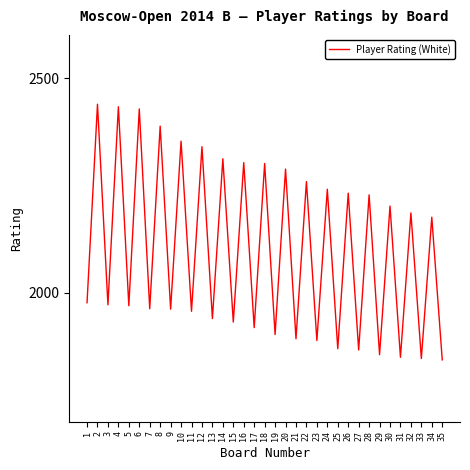

What is the greatest value displayed?

2439